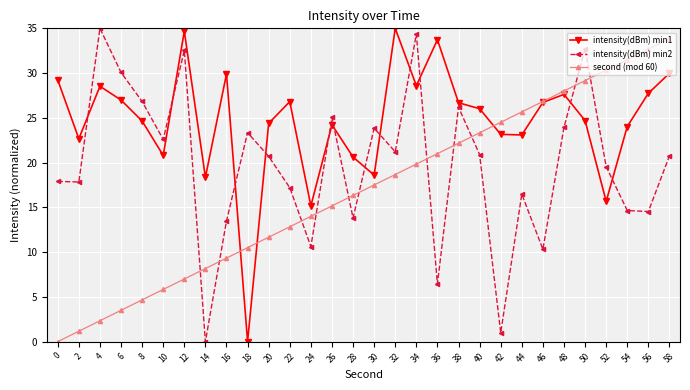

List the series in order of their overall mean, lowest first.

second (mod 60), intensity(dBm) min2, intensity(dBm) min1